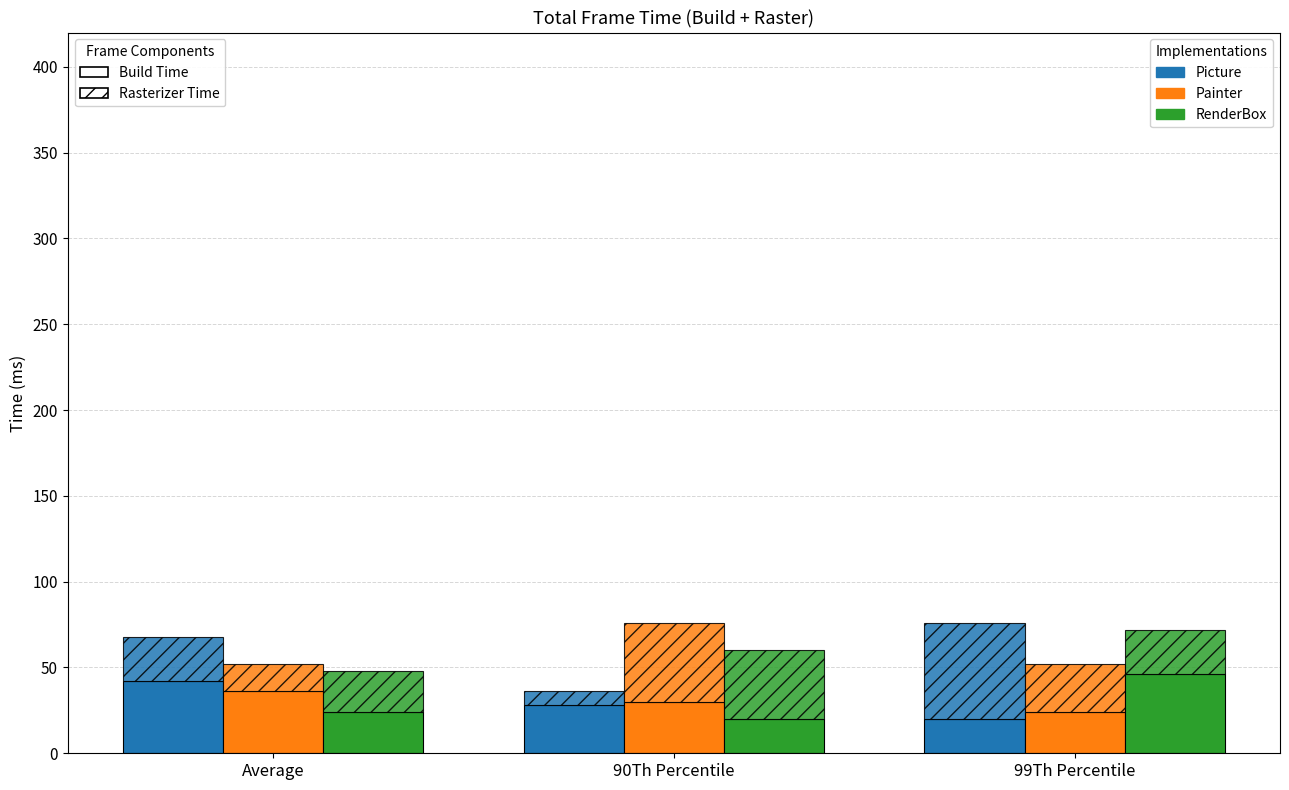

How many distinct data groups are displayed?

3